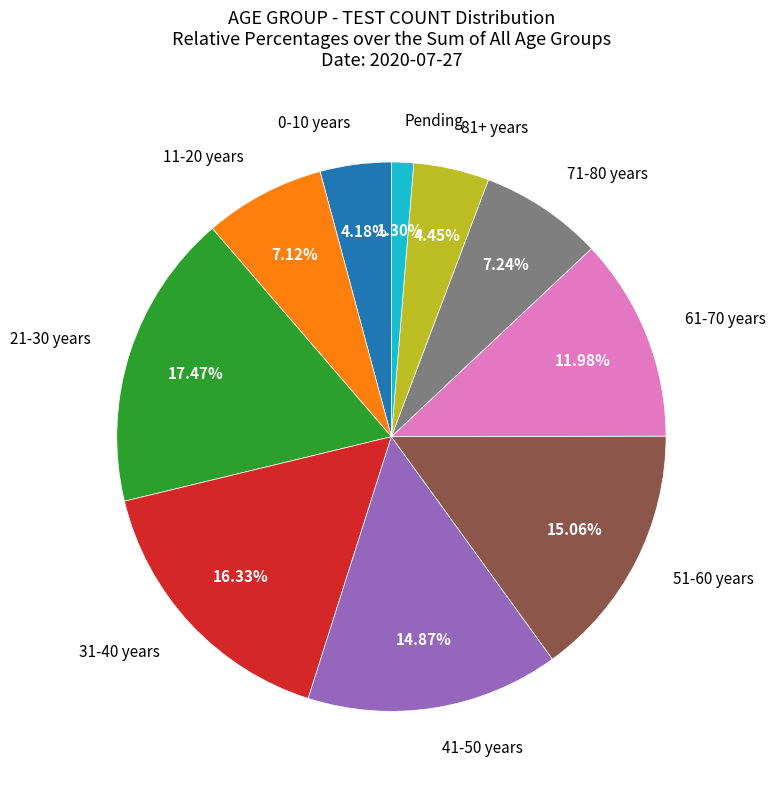

Does any single category account for the majority?

No